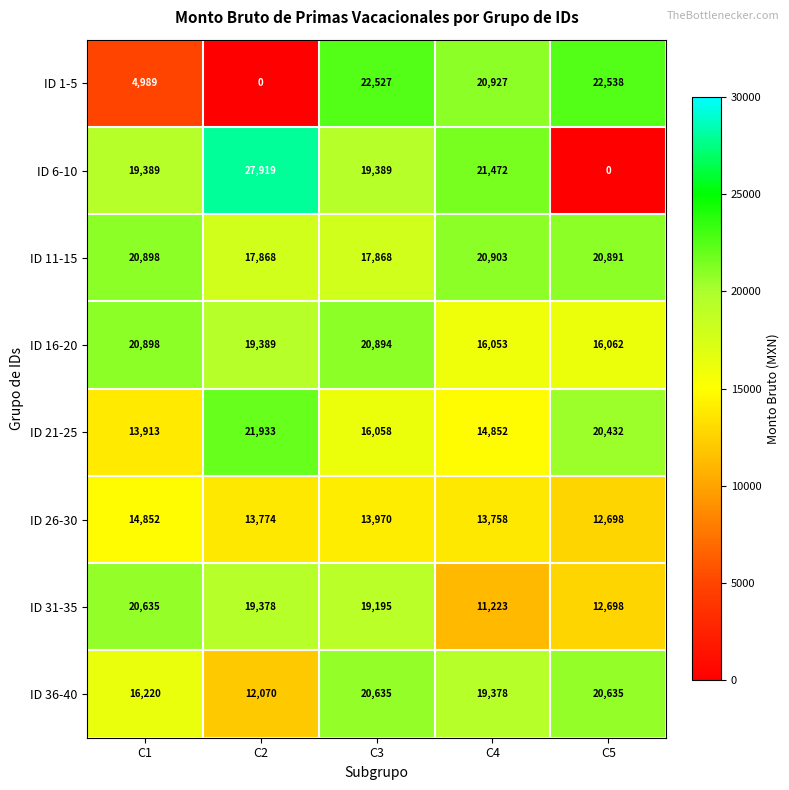

What is the difference between the highest and lowest values at C1?

15909